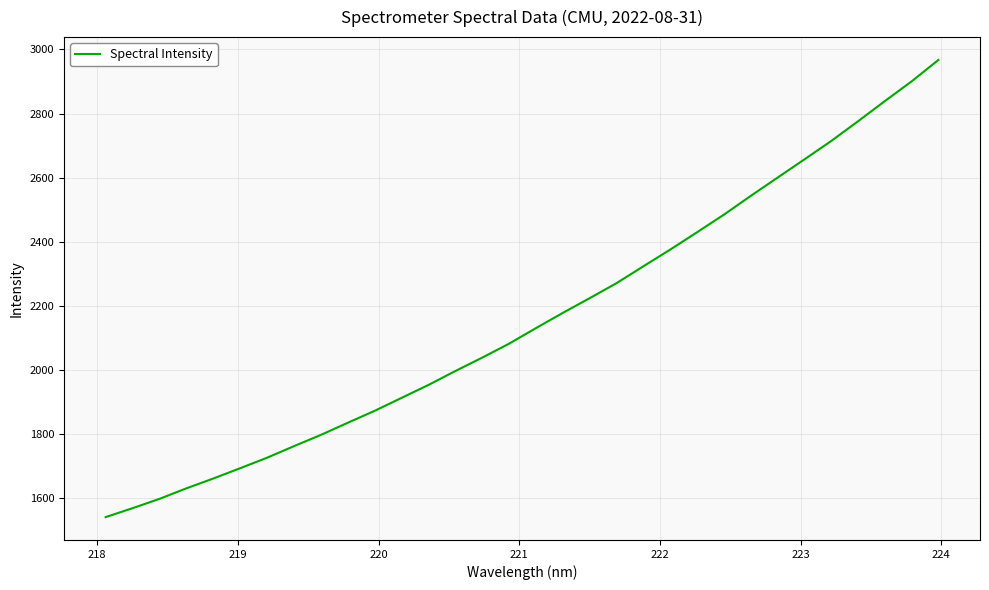

What is the smallest value displayed?

1540.9